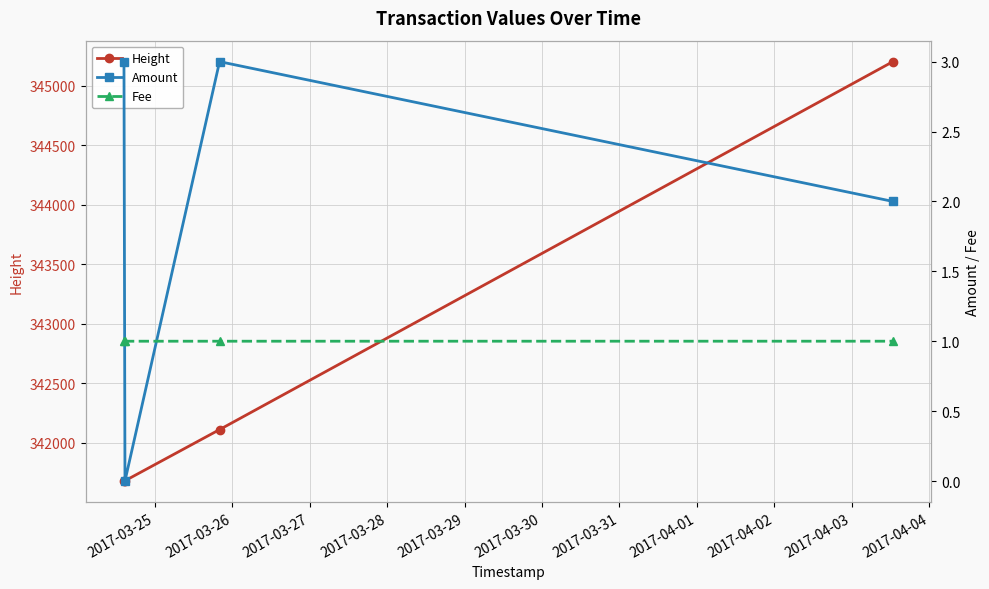

True or false: Height has more than 0 points higher than both neighbors.

False